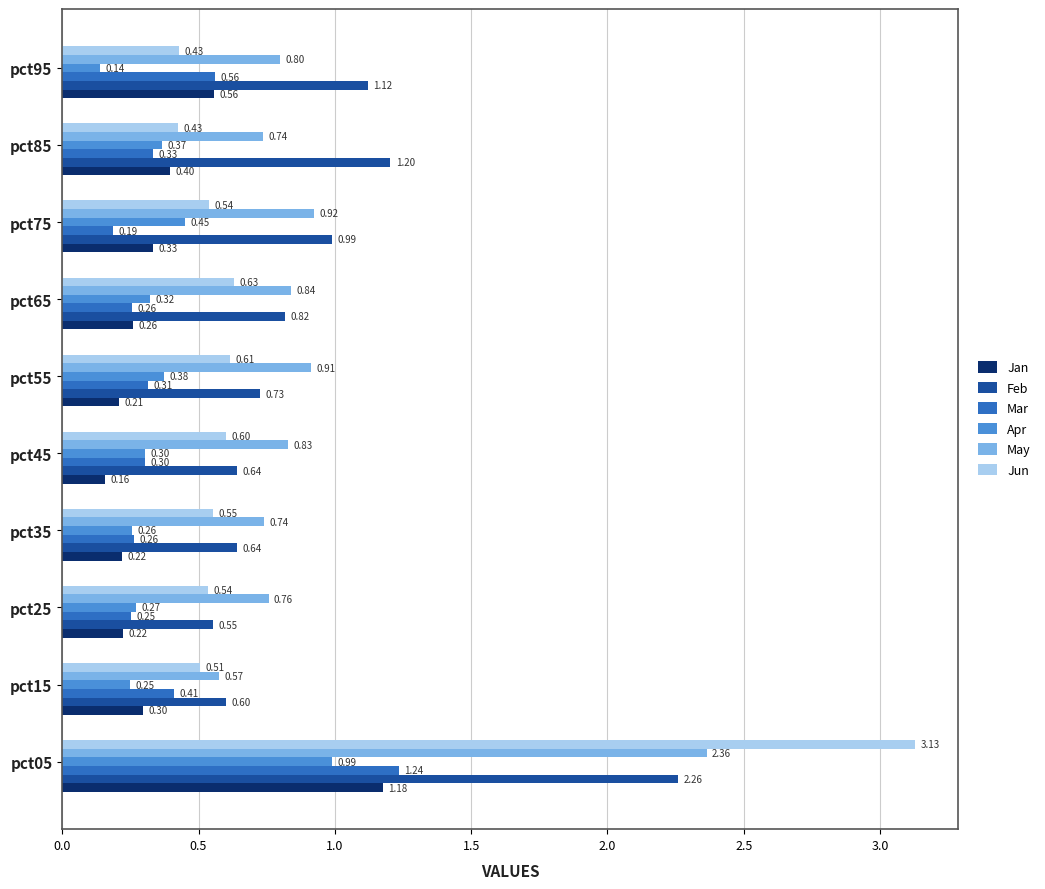

What is the difference between the maximum and second lowest values in the May series?

1.6